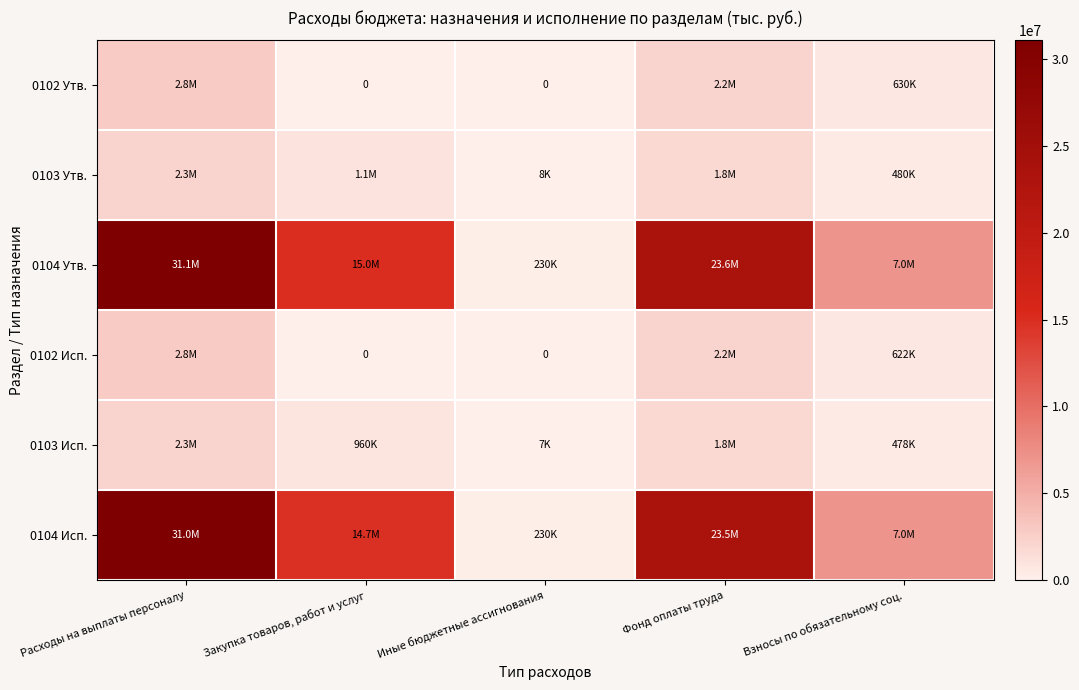

Rank the series at Закупка товаров, работ и услуг from highest to lowest value.

0104 Утв., 0104 Исп., 0103 Утв., 0103 Исп., 0102 Утв., 0102 Исп.